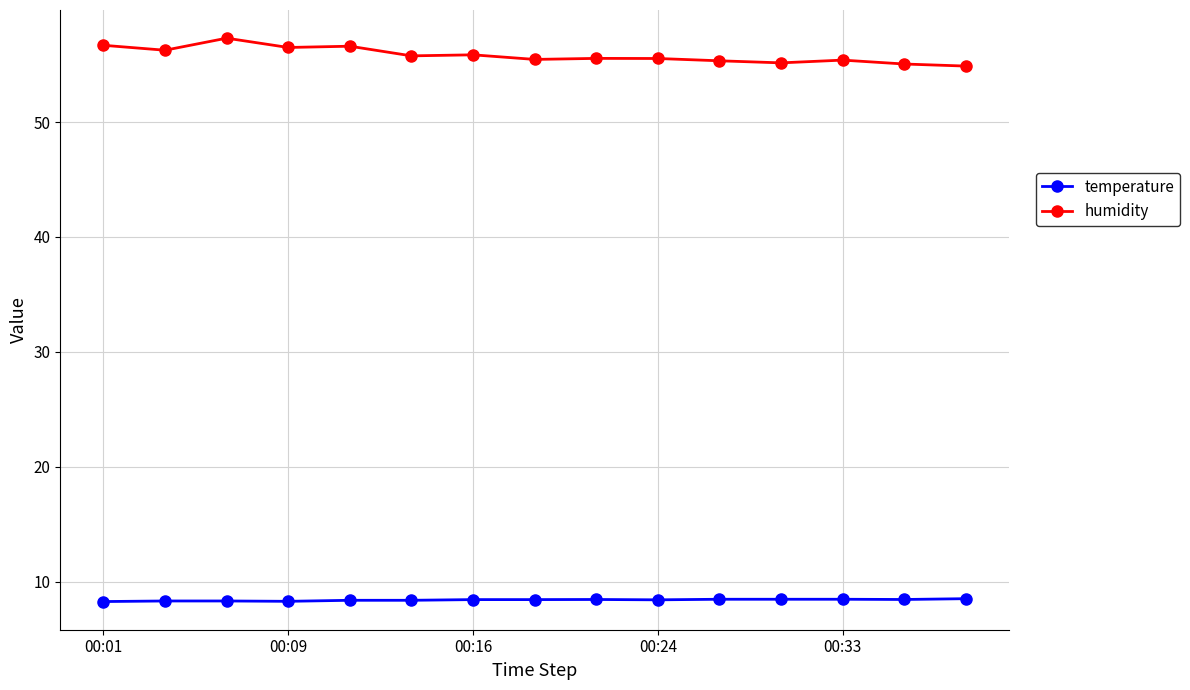

Rank the series by their average value, from lowest to highest.

temperature, humidity